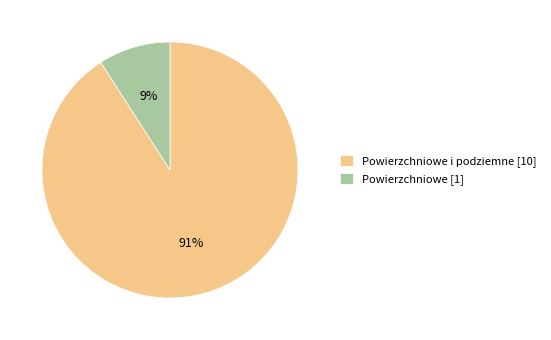

How many segments does this pie chart have?

2